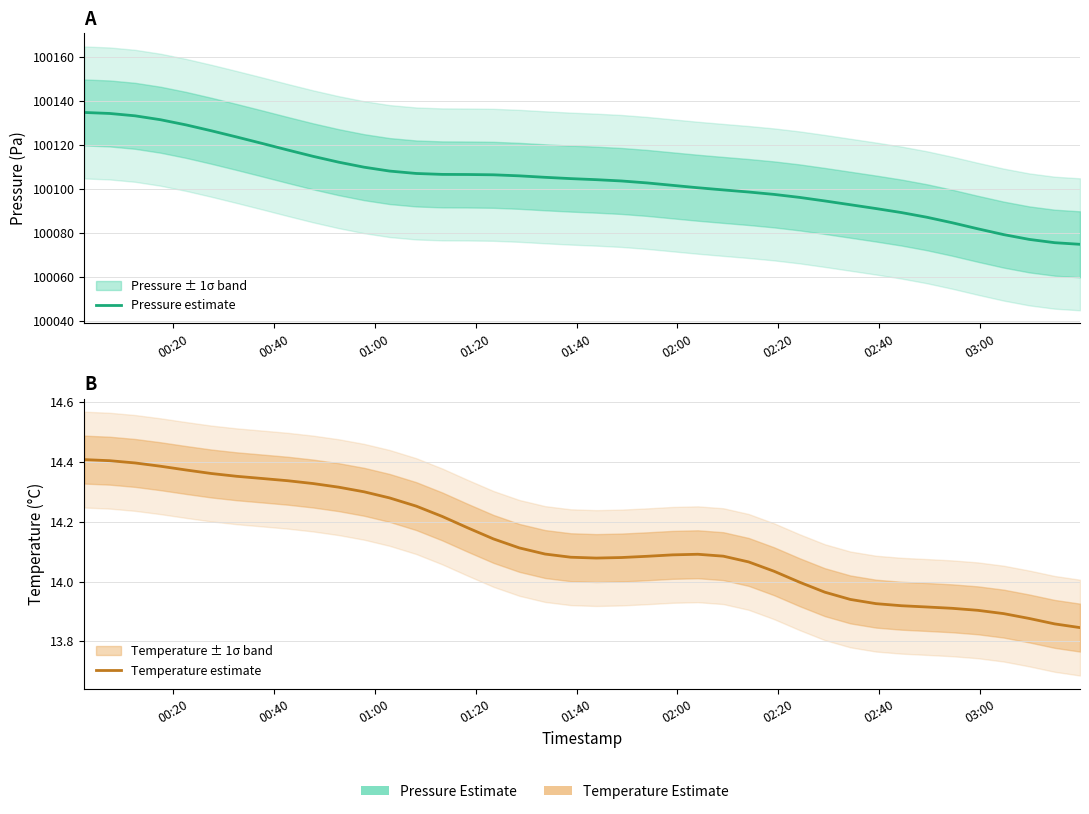

True or false: Pressure estimate and Temperature estimate intersect in this chart.

False